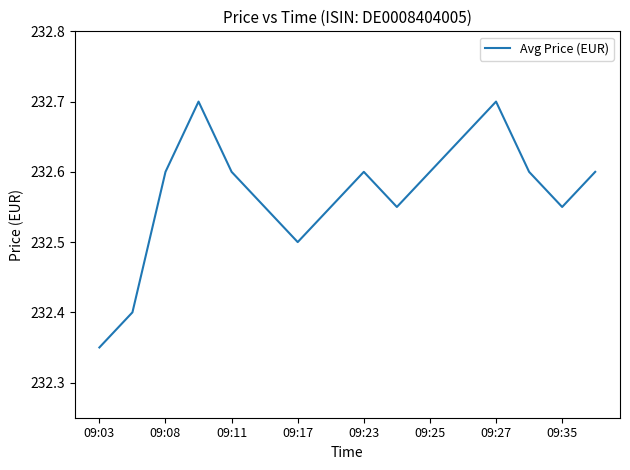

The chart shows a value of 232.6 at 09:25. True or false?

True